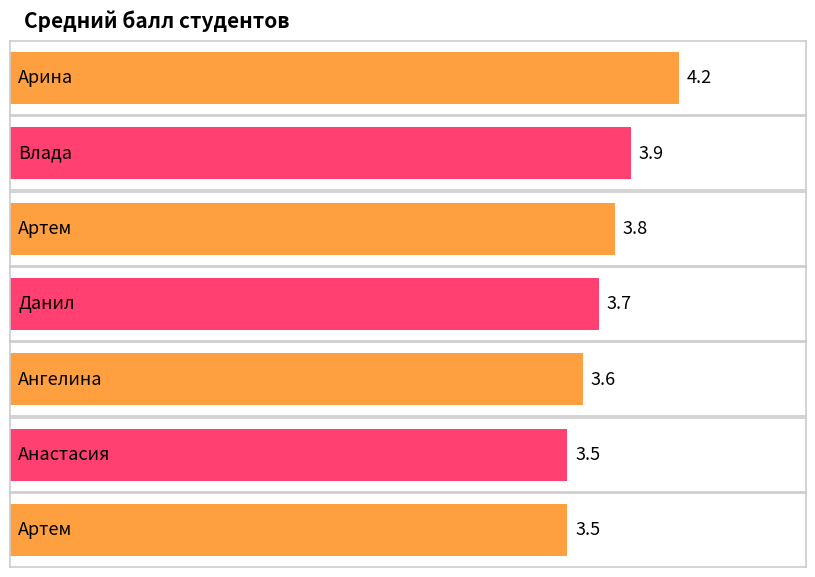

At which label is the value closest to 3?

Анастасия